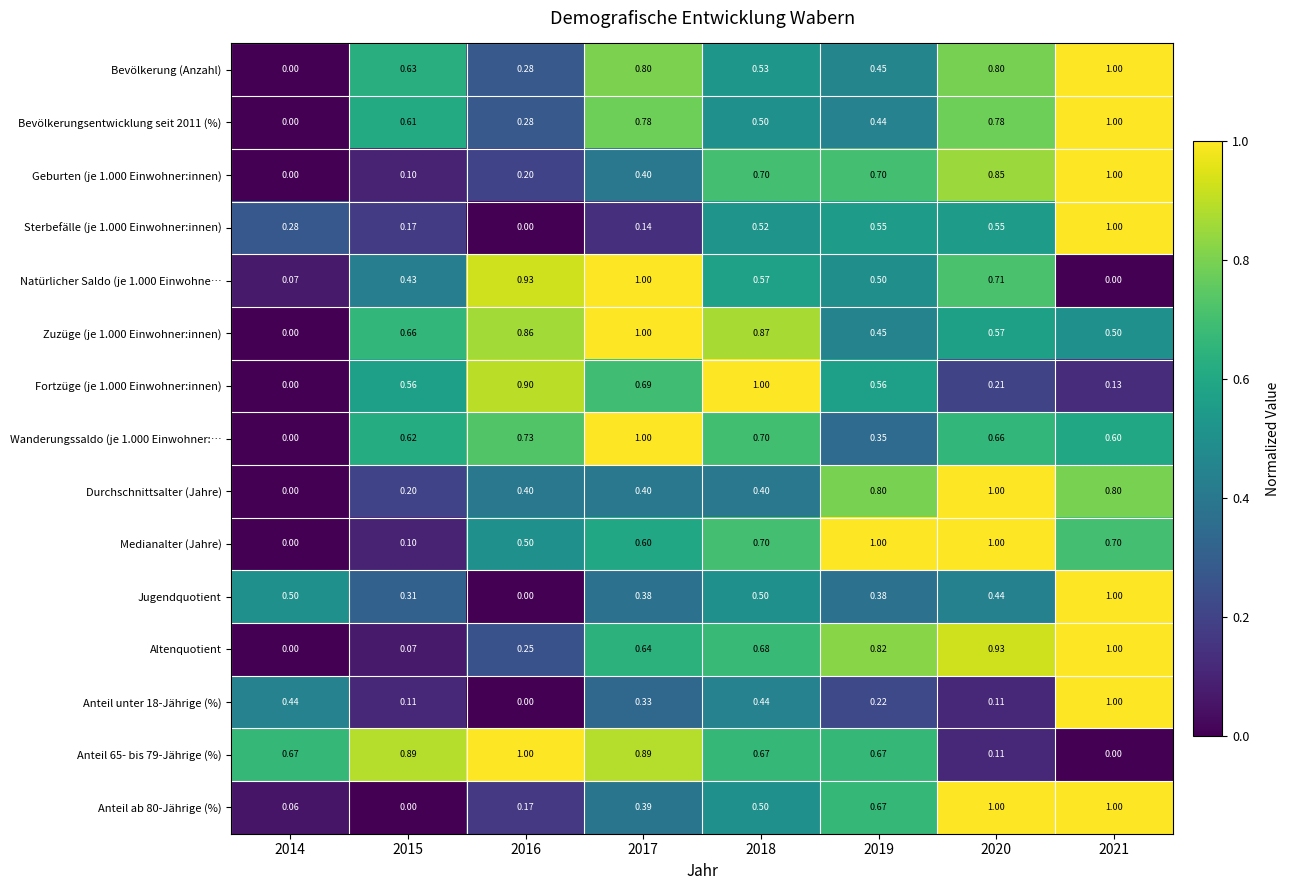

Is the value of Altenquotient at 2017 greater than the value of Geburten (je 1.000 Einwohner:innen) at 2021?

No